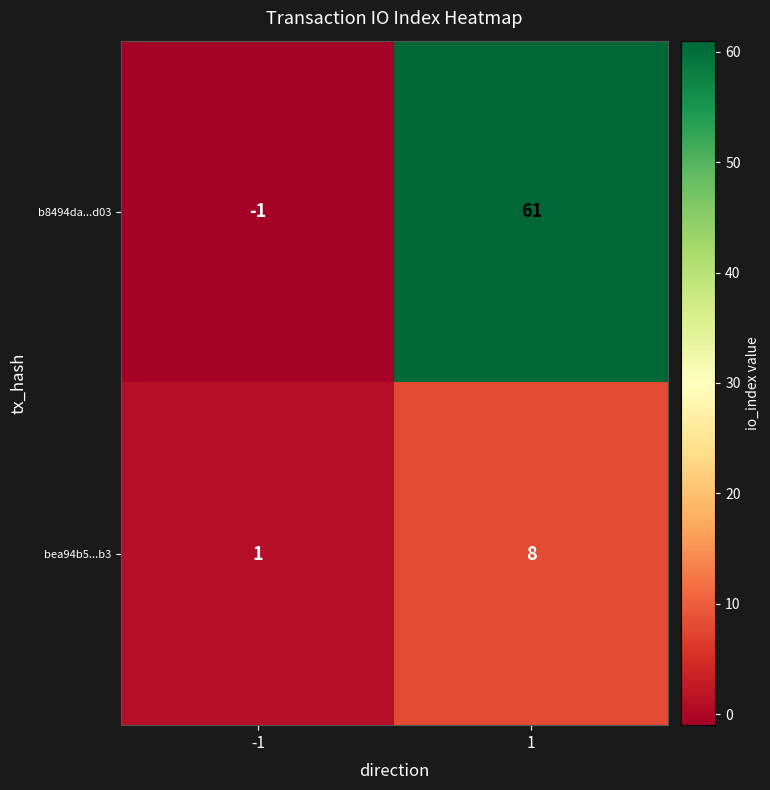

At which category does the chart reach its peak across all series?

1